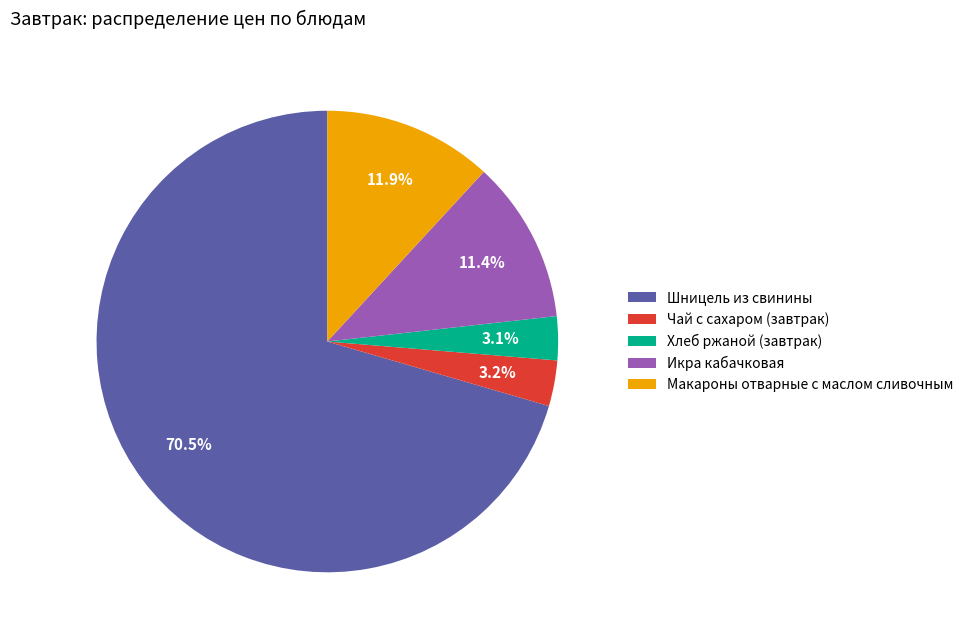

Is Шницель из свинины the majority of the pie?

Yes